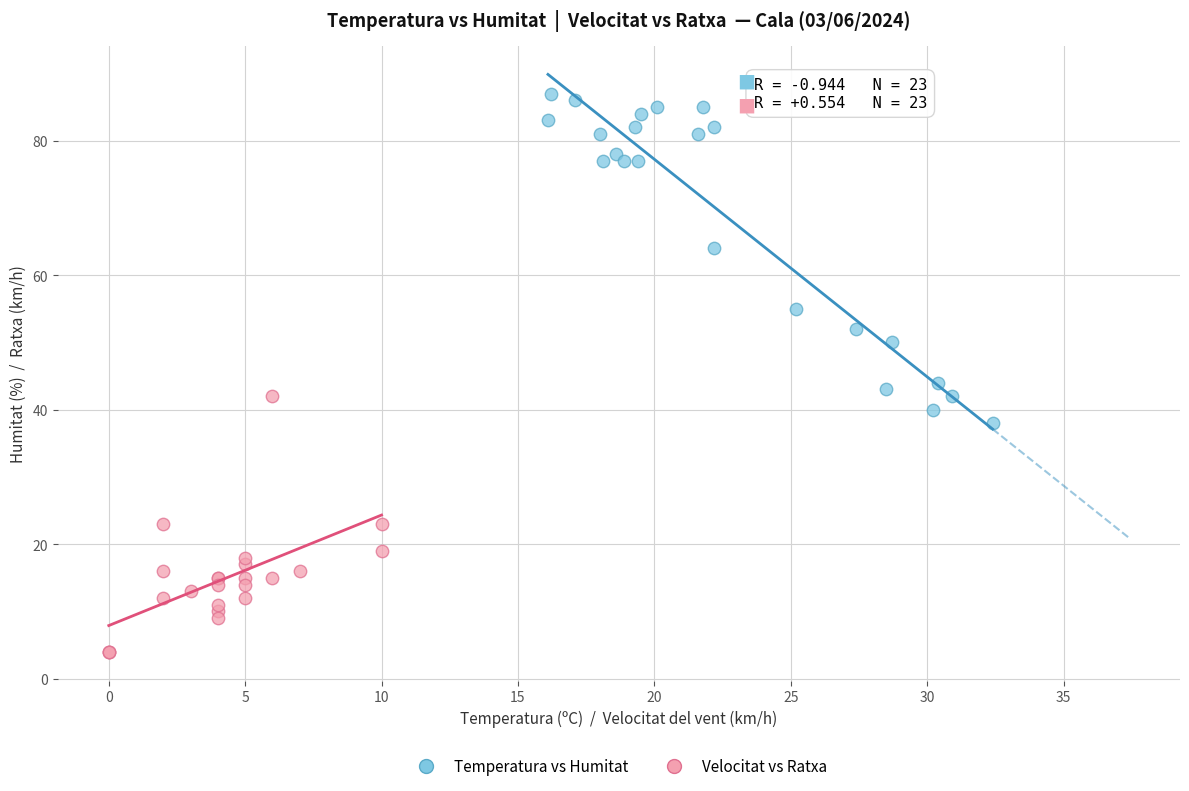

Which series contains the highest Y value?

Temperatura vs Humitat